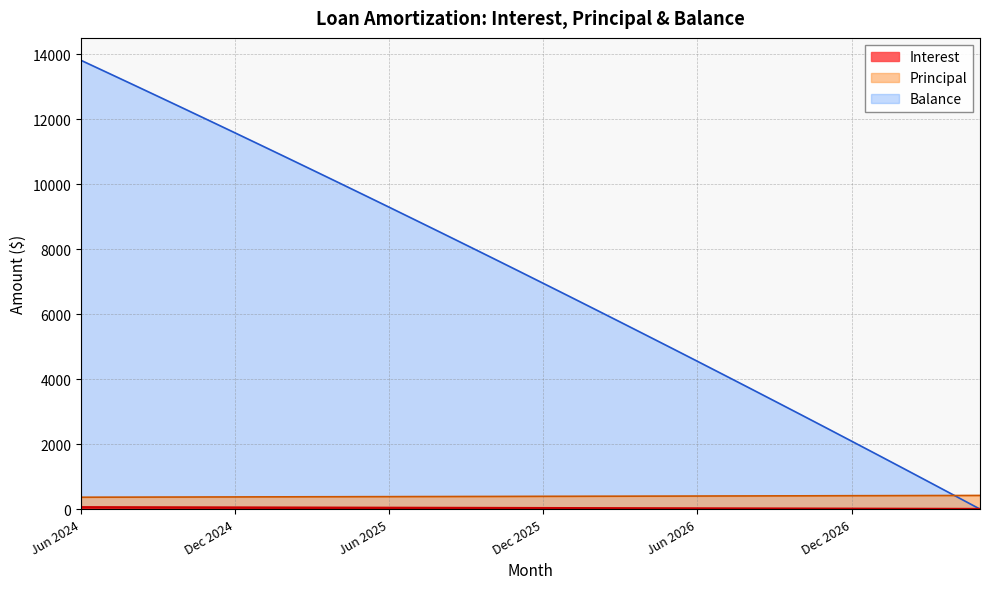

What is the label of the 27th point from the right?

Mar 2025